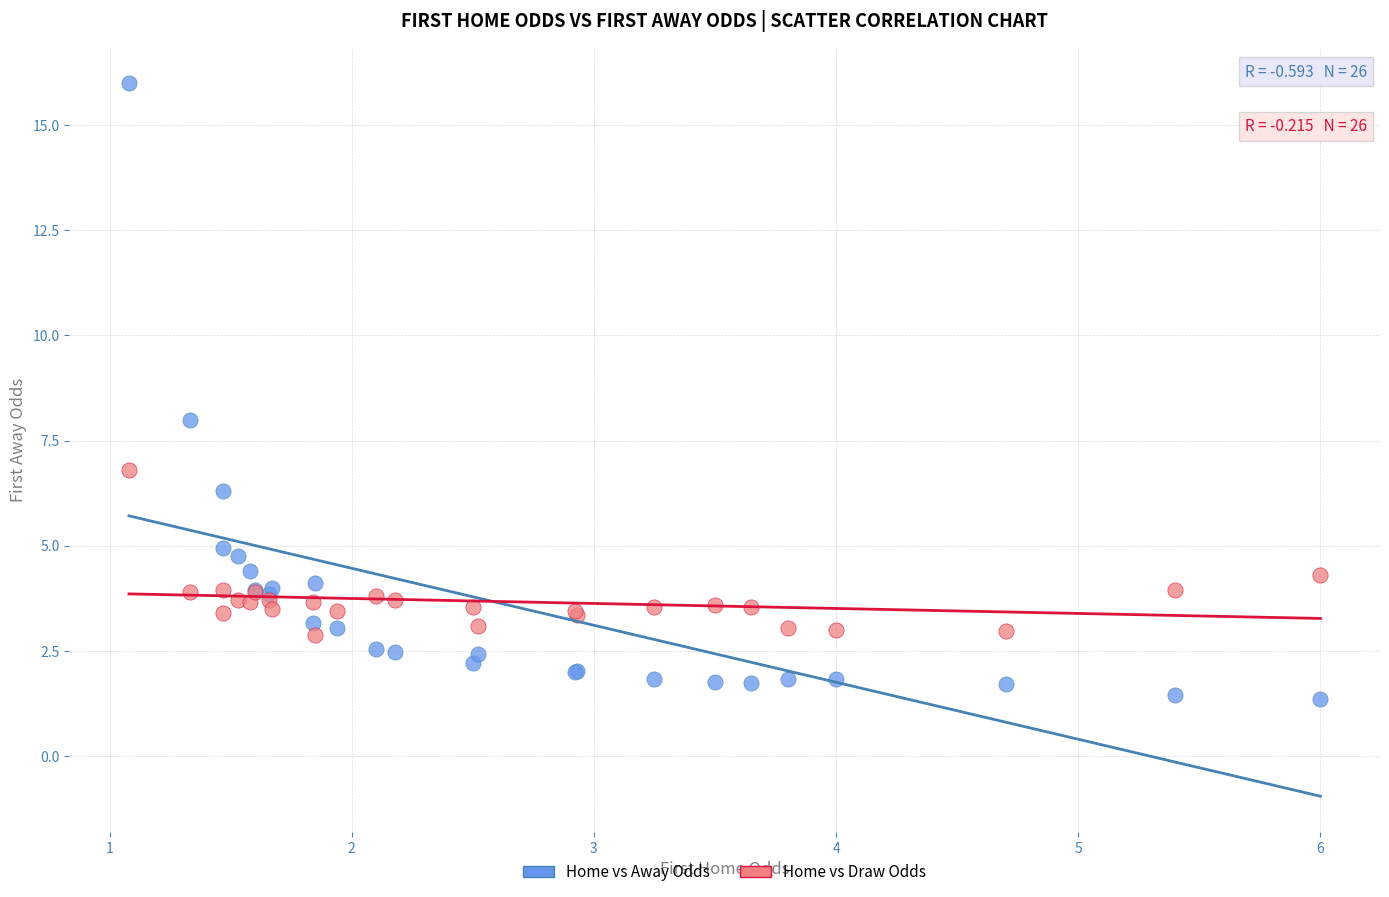

What are all the series names shown in the legend?

Home vs Away Odds, Home vs Draw Odds